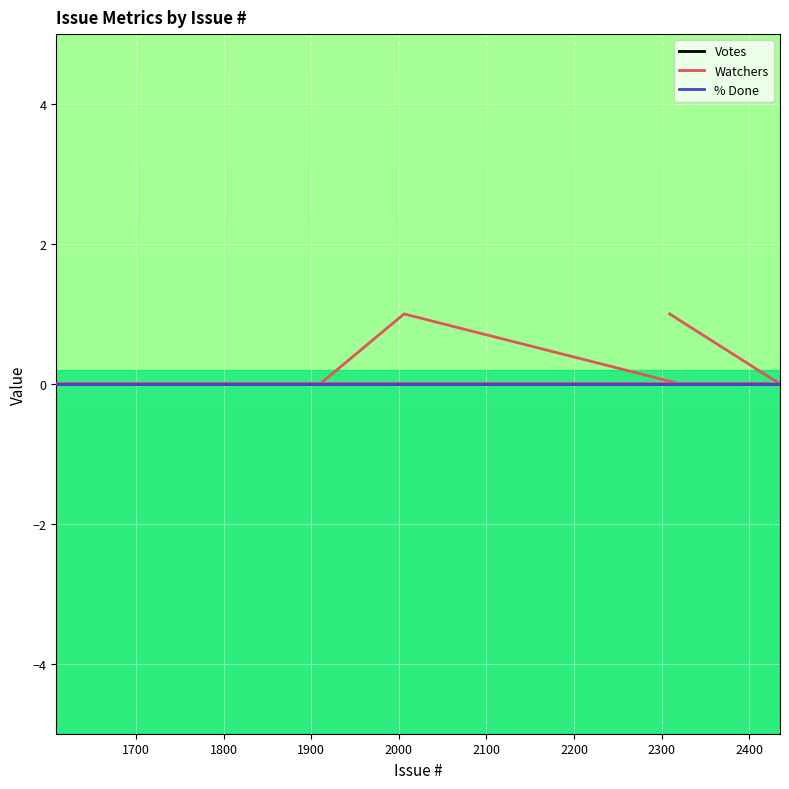

True or false: Votes and % Done cross at least once.

False